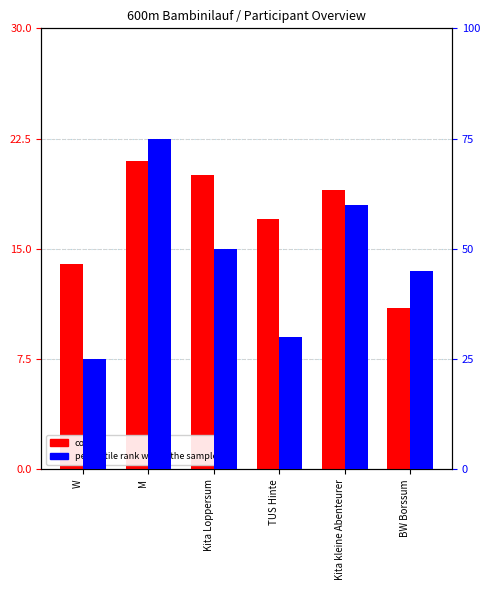

Is the value of percentile rank within the sample at TUS Hinte greater than the value of count at W?

Yes